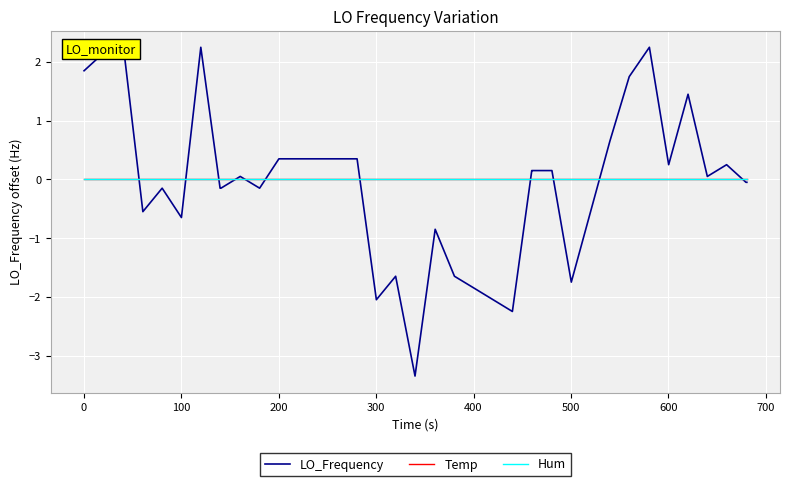

True or false: Hum and Temp cross at least once.

False